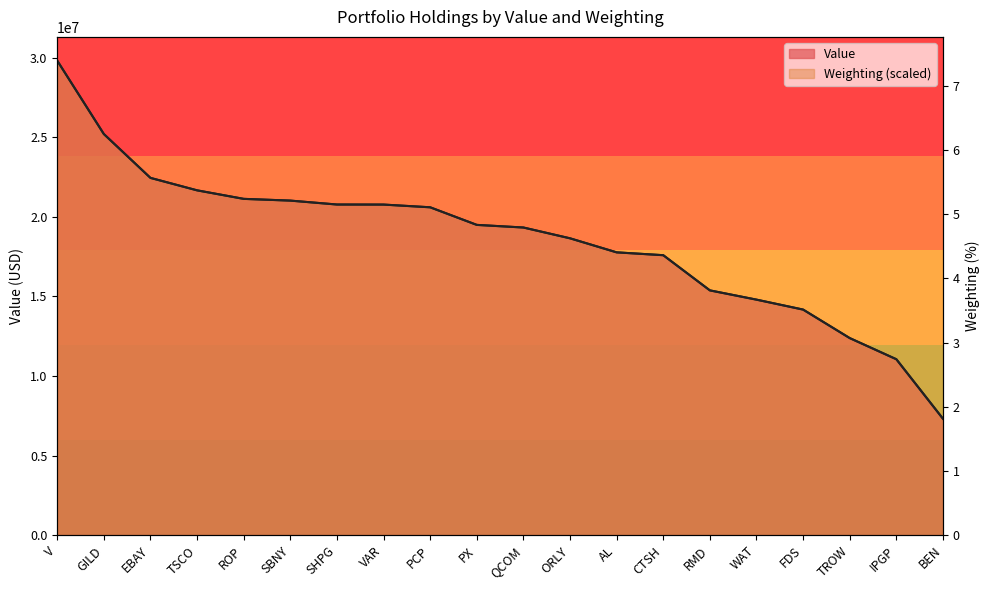

Which series has the largest total across all categories?

Value